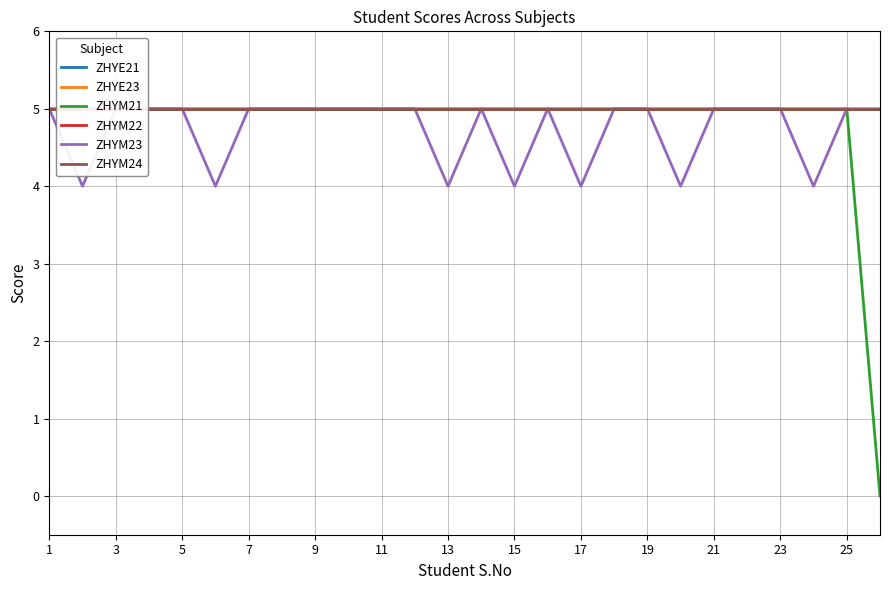

True or false: ZHYM21 and ZHYM23 cross at least once.

False